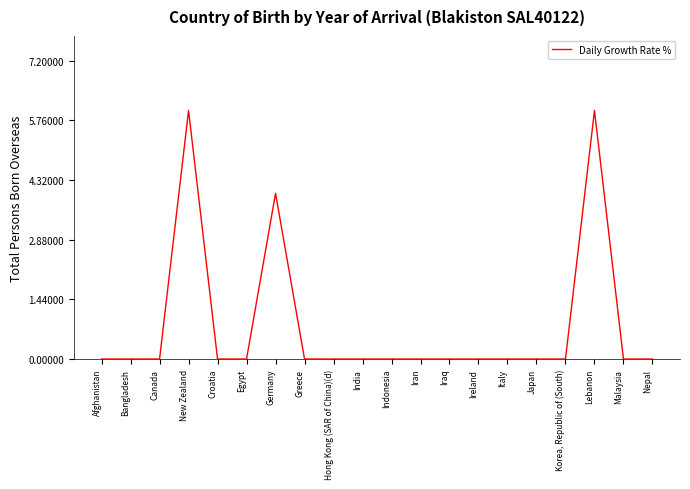

What is the average value?

1